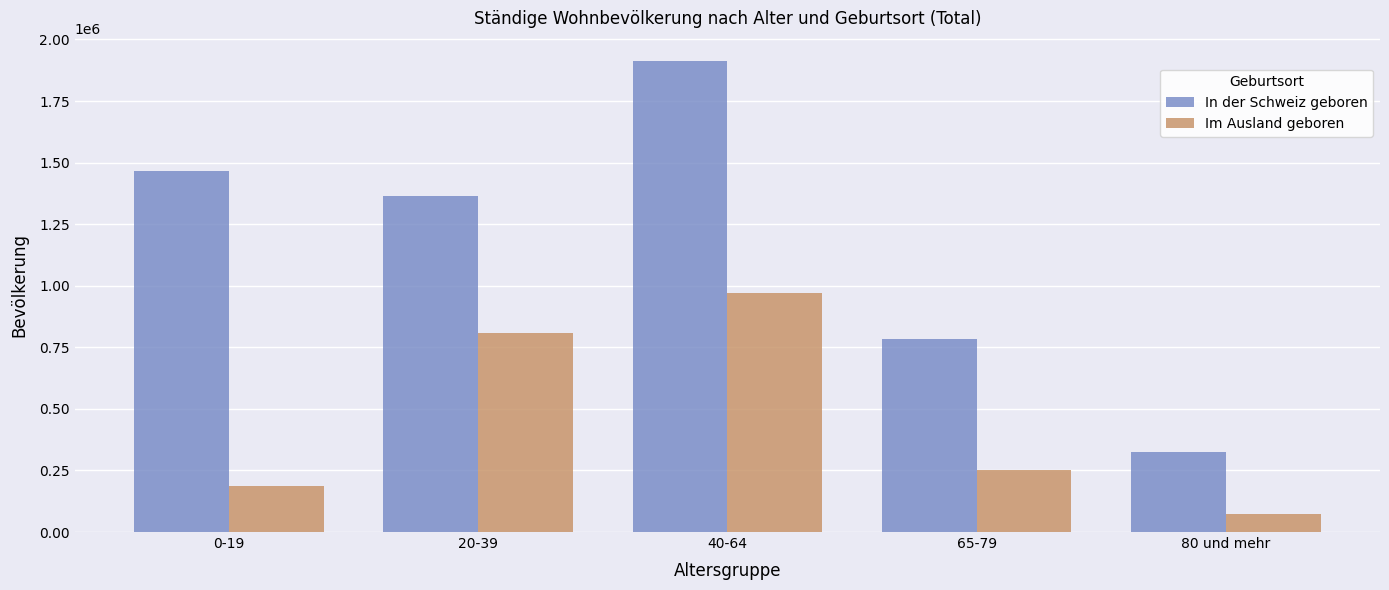

Reading right to left, extract all data points from this chart.

In der Schweiz geboren: 326244	782316	1910852	1364007	1466652
Im Ausland geboren: 72477	251710	970048	808466	186859